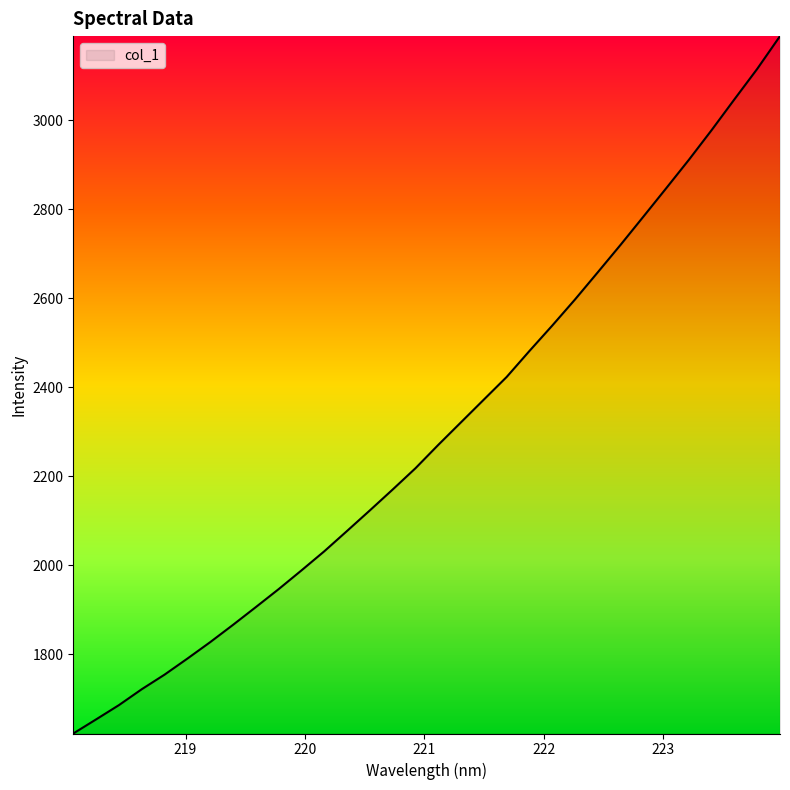

What is the minimum value shown in the chart?

1622.4